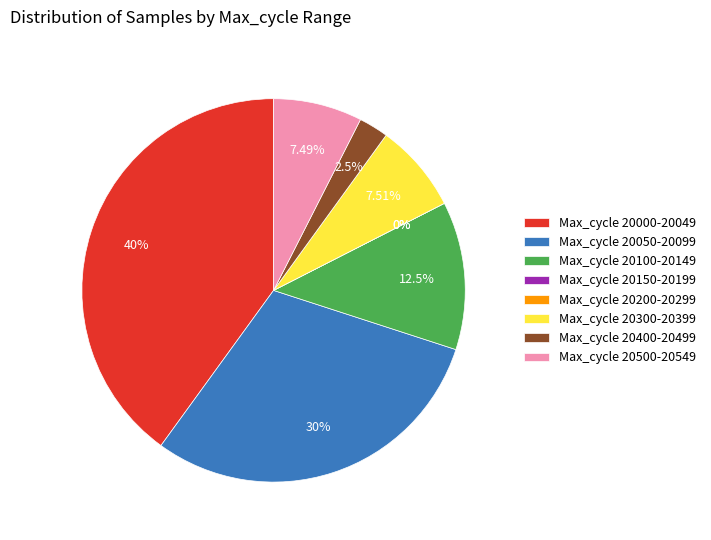

Does 28 account for over 50% of the chart?

No